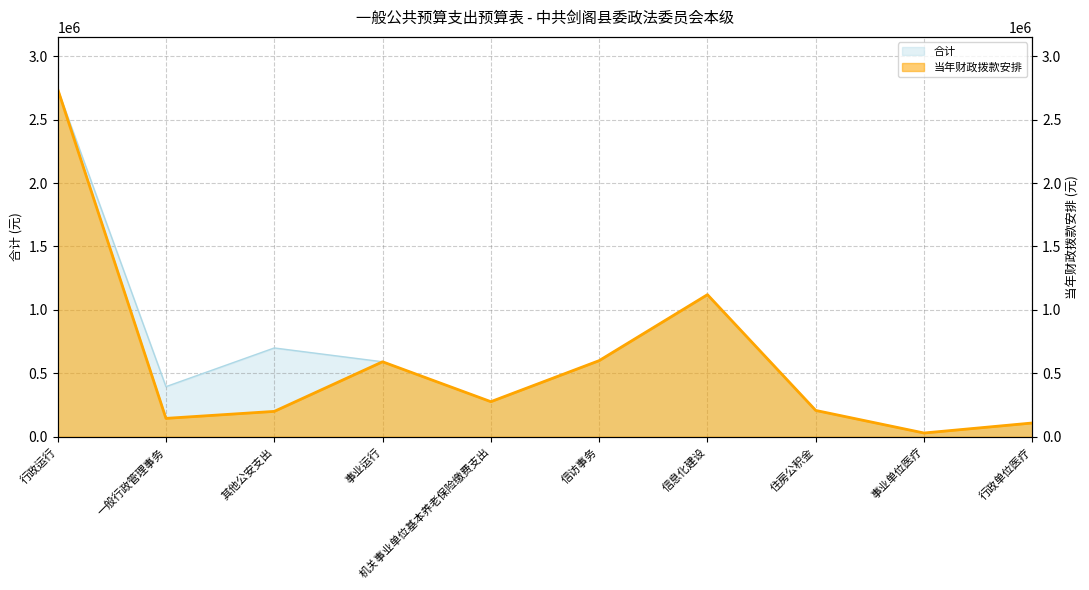

The value of 合计 at 信息化建设 is 1120000.0. True or false?

True